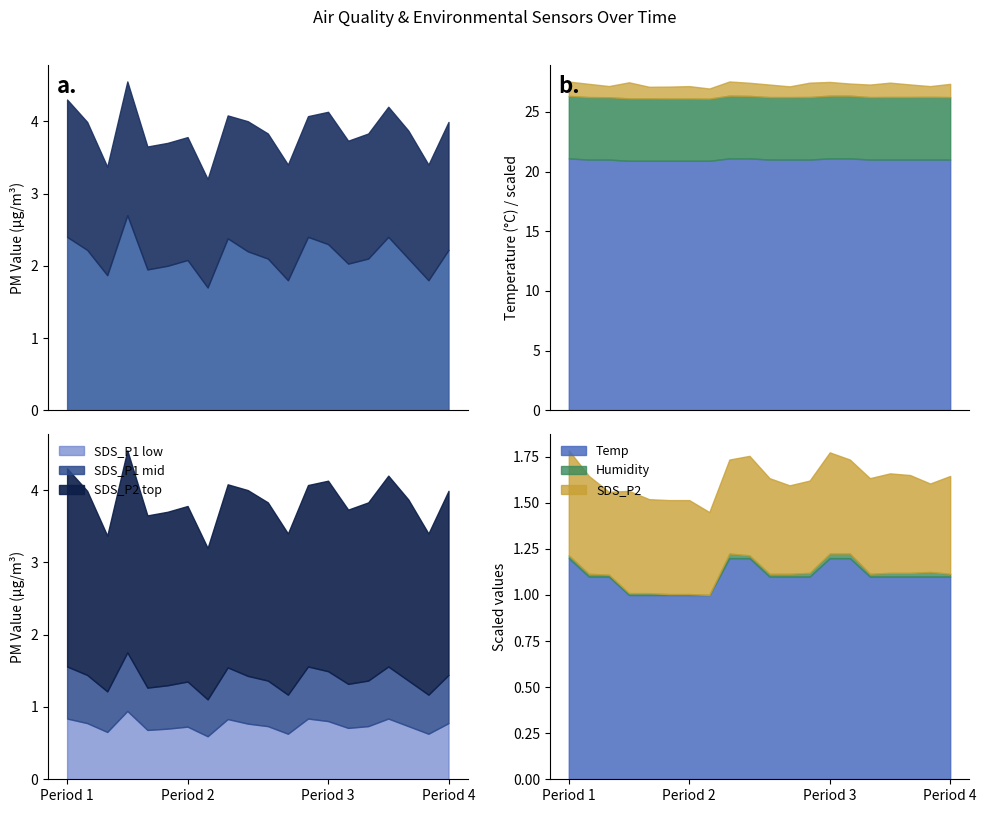

True or false: SDS_P2 and SDS_P1 cross at least once.

False